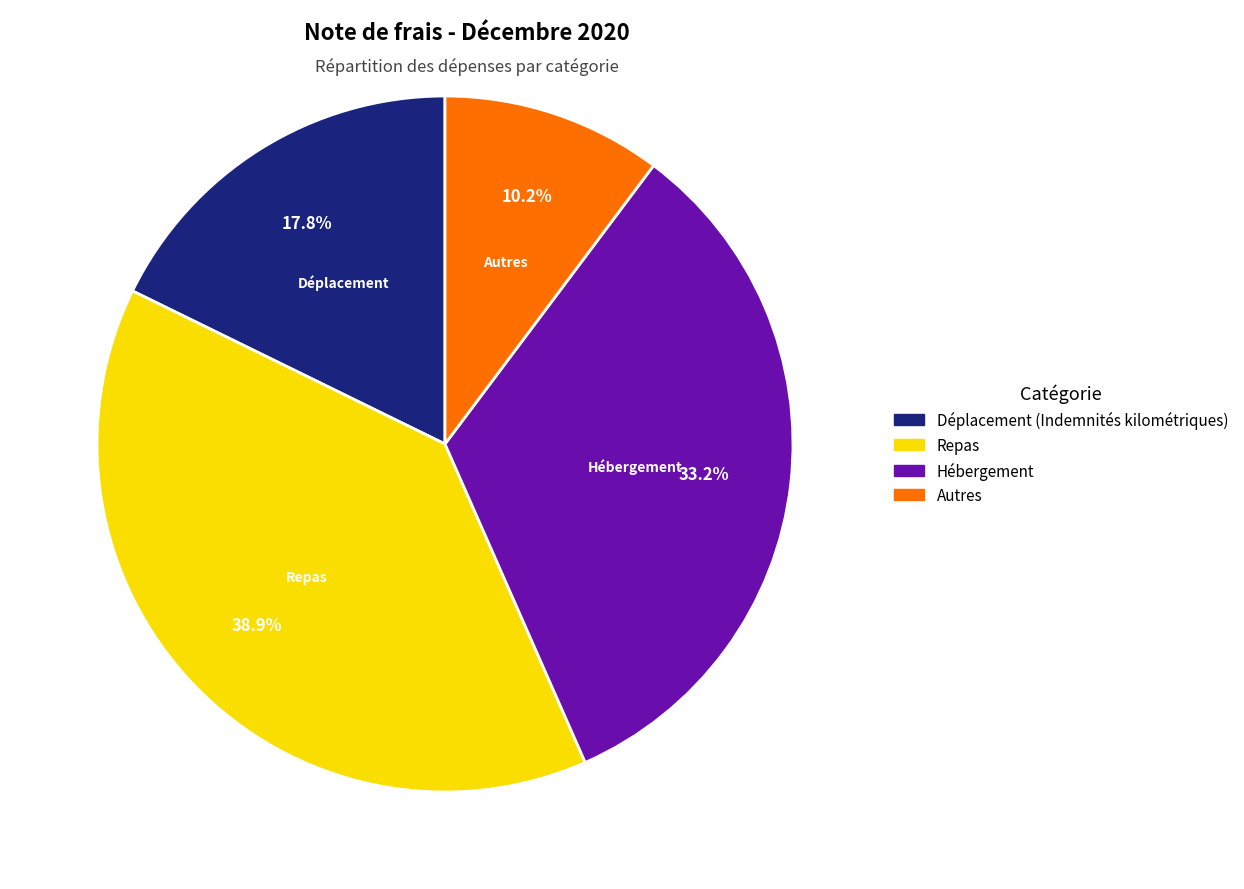

What is the total percentage of Déplacement (Indemnités kilométriques) and Repas?

56.6%